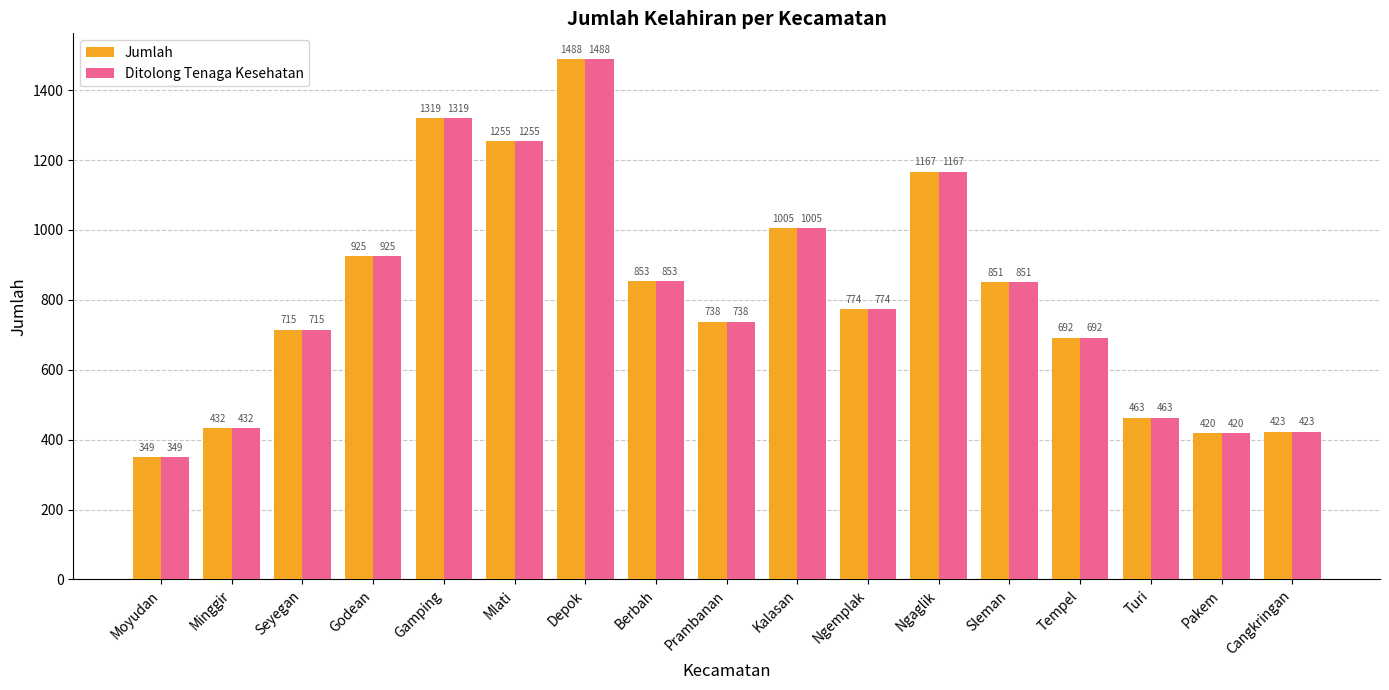

How many bars are there in total?

34